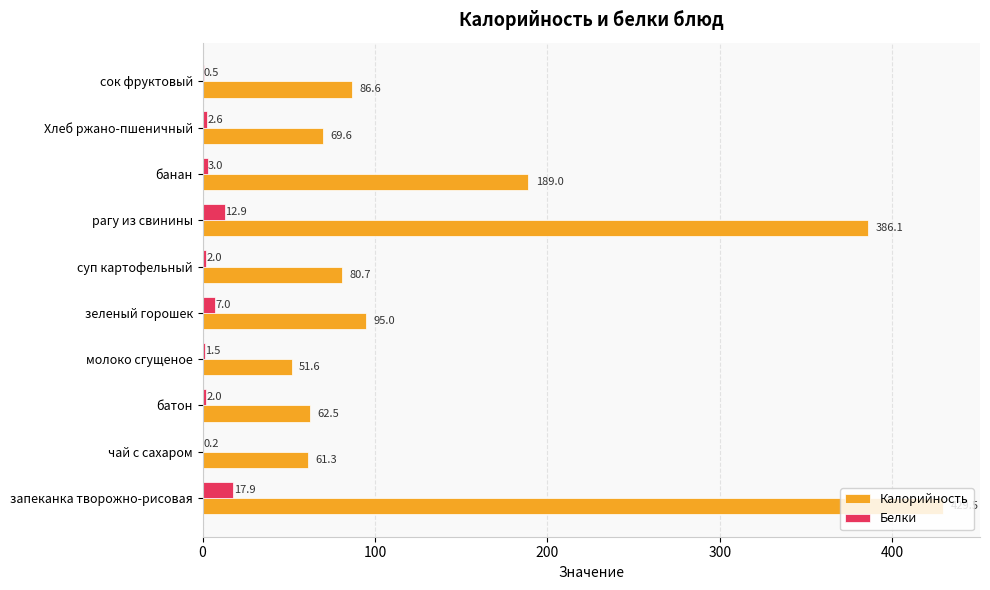

The Калорийность series shows 69.6 at Хлеб ржано-пшеничный. True or false?

True